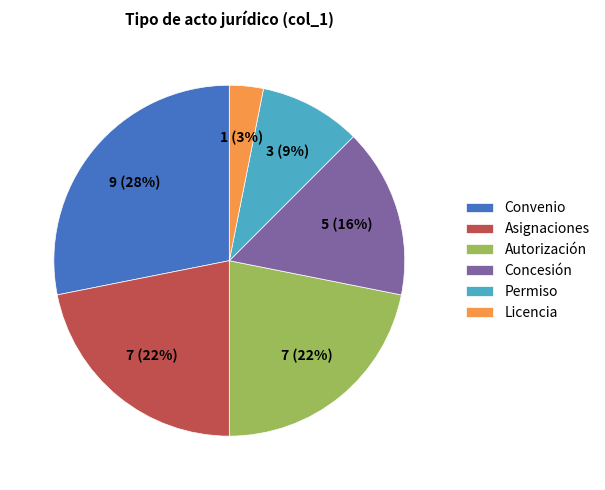

Is there any slice that represents more than half of the pie?

No